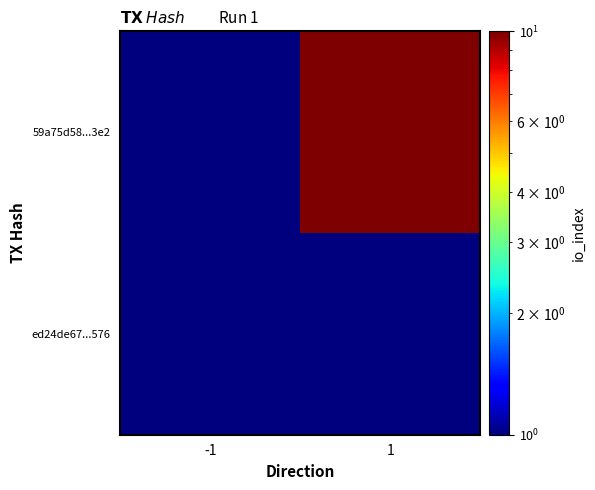

At how many categories does at least one series exceed 9?

1